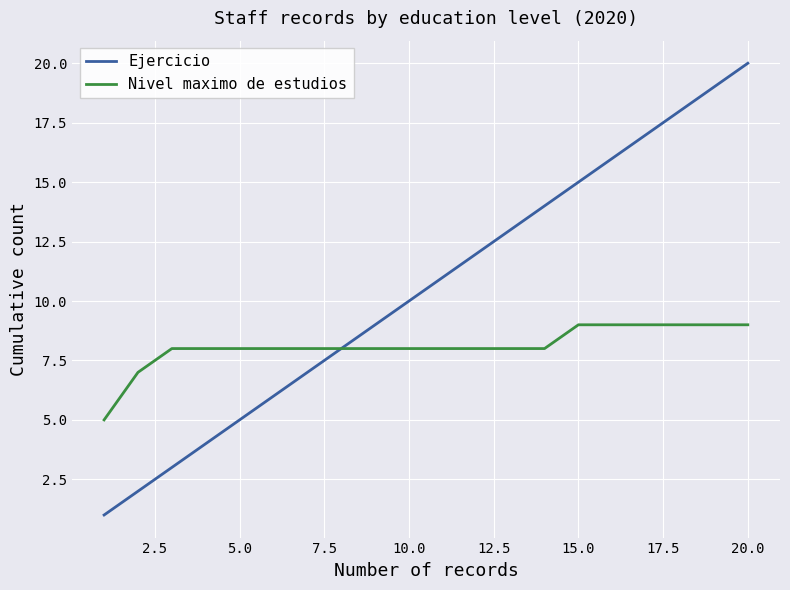

Which series has the largest total across all categories?

Ejercicio